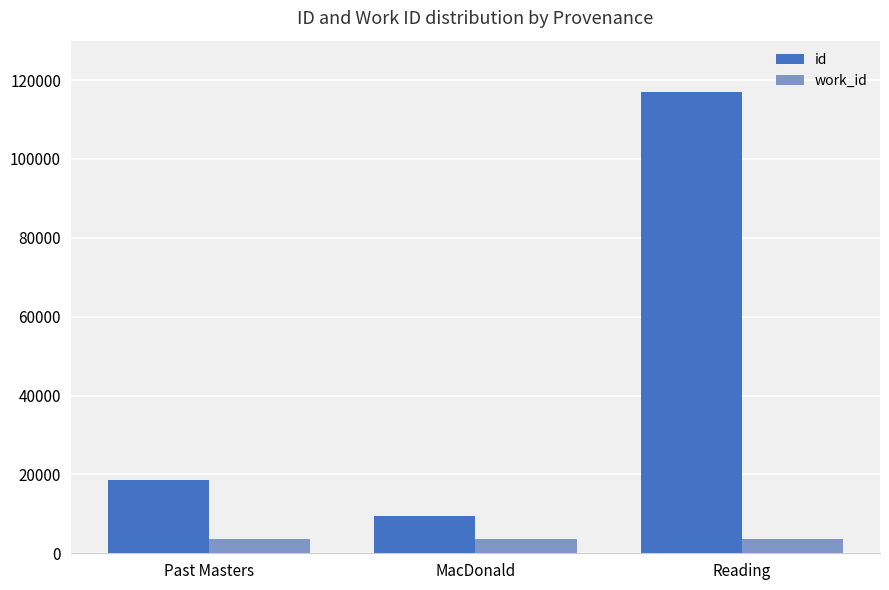

At which category is the sum across all series the highest?

Reading